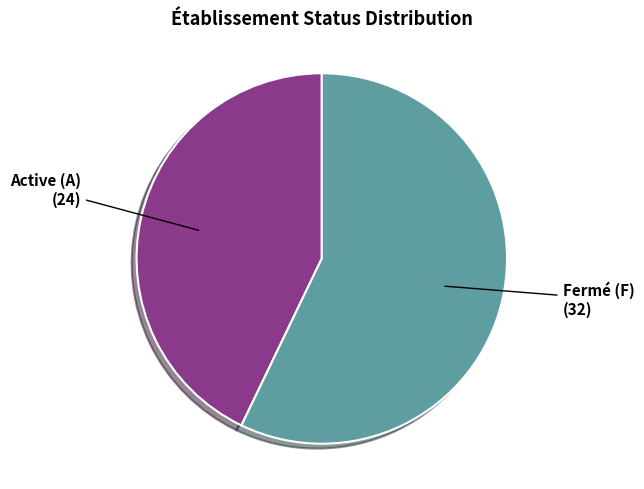

Is the sum of Active (A) and Fermé (F) greater than half?

Yes